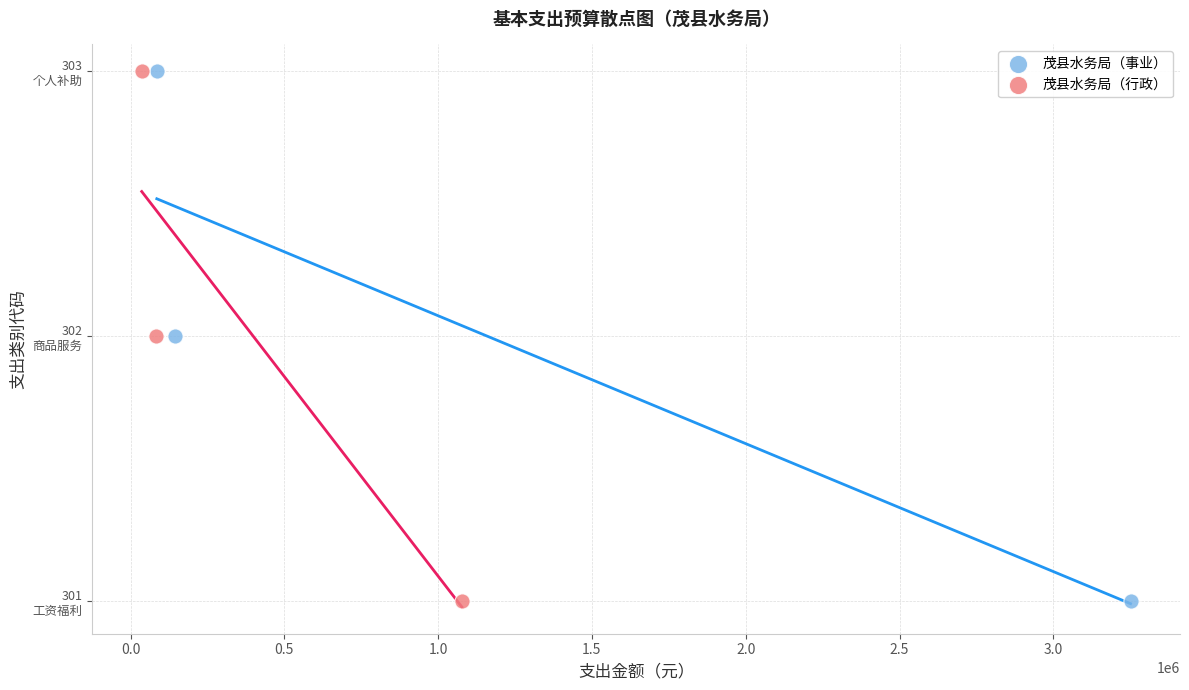

What are all the series names shown in the legend?

茂县水务局（事业）, 茂县水务局（行政）